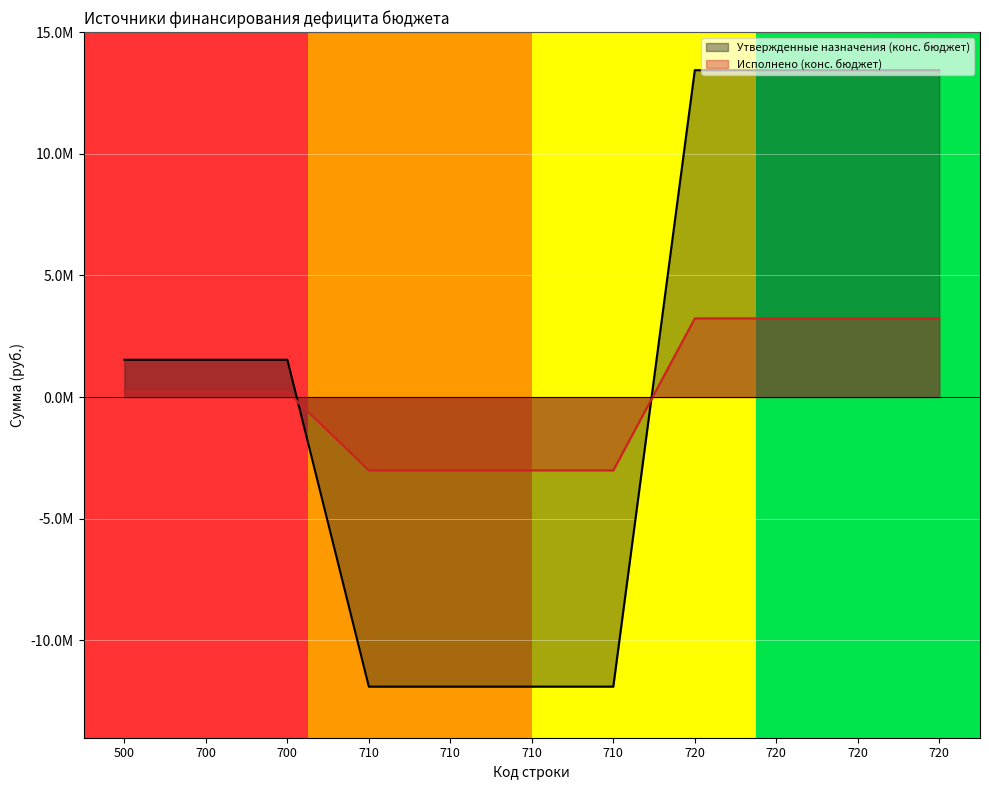

At which label does Утвержденные назначения (конс. бюджет) reach its minimum?

710